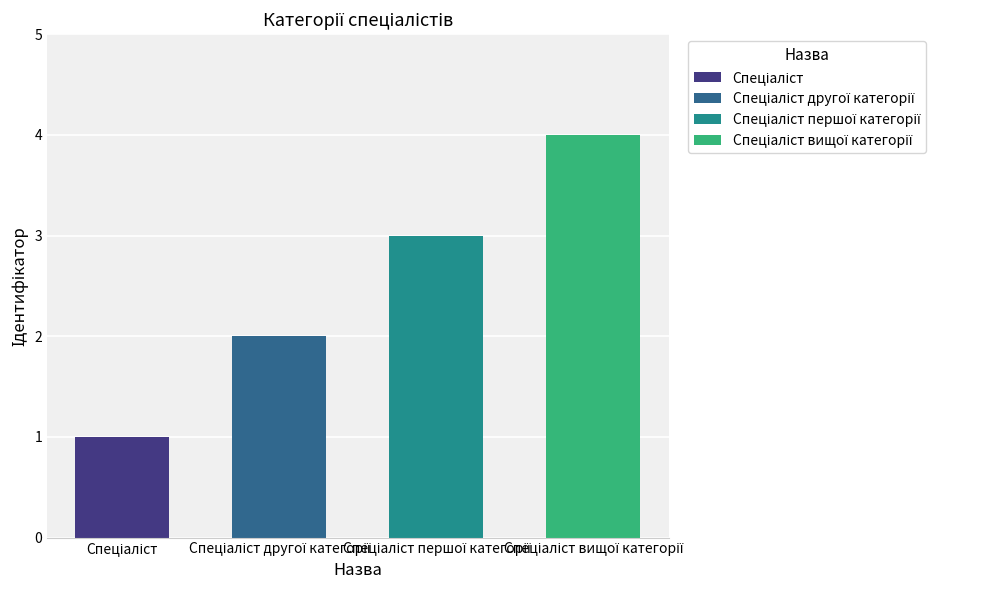

True or false: the data shows 2 at Спеціаліст другої категорії.

True